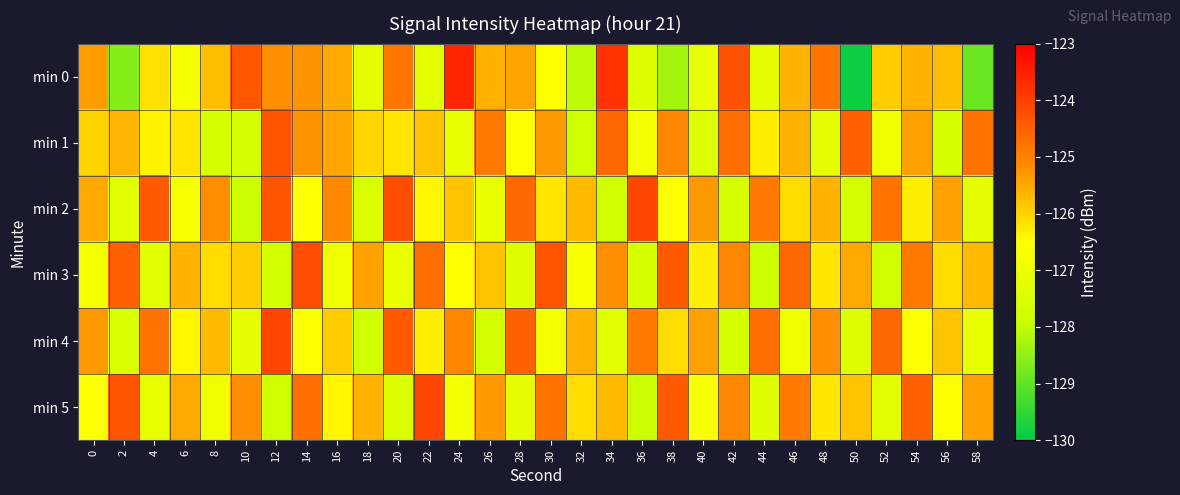

List the series in order of their peak value, highest first.

min 0, min 2, min 4, min 5, min 3, min 1